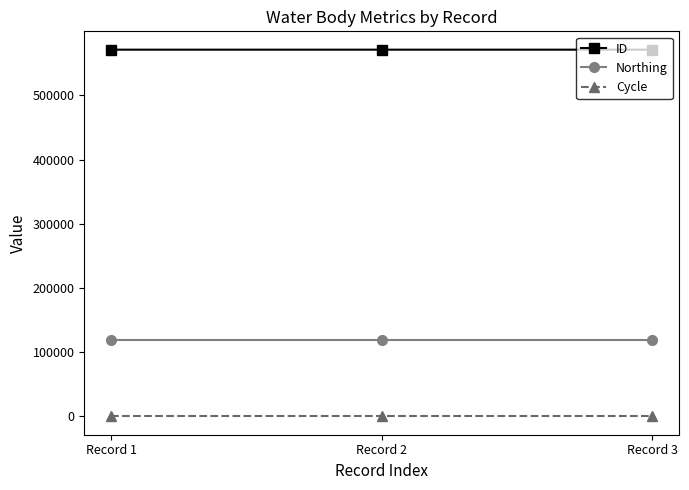

List the series in order of their peak value, lowest first.

Cycle, Northing, ID